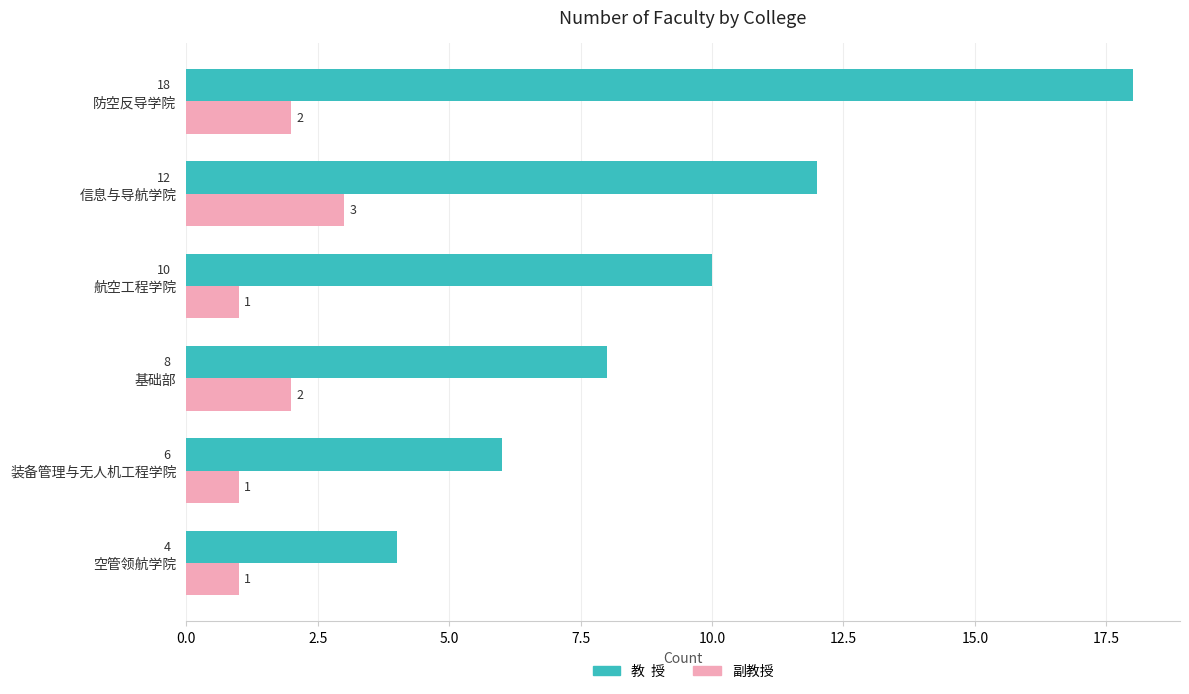

What is the maximum value shown in the chart?

18